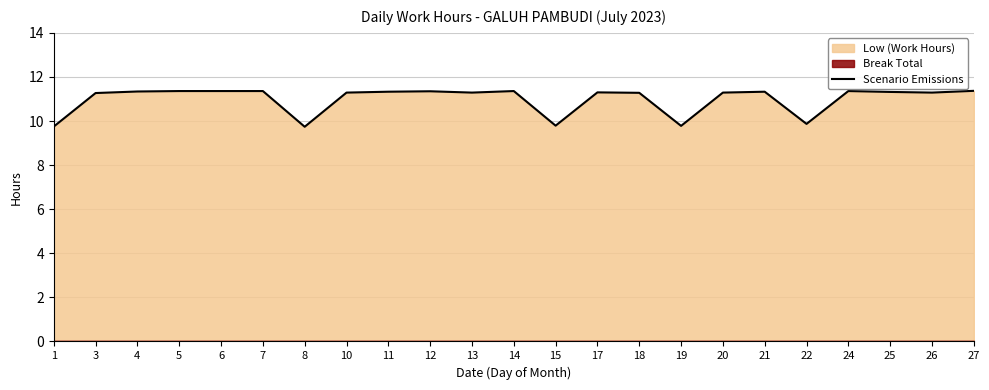

Which has a higher value, 24 or 7?

24